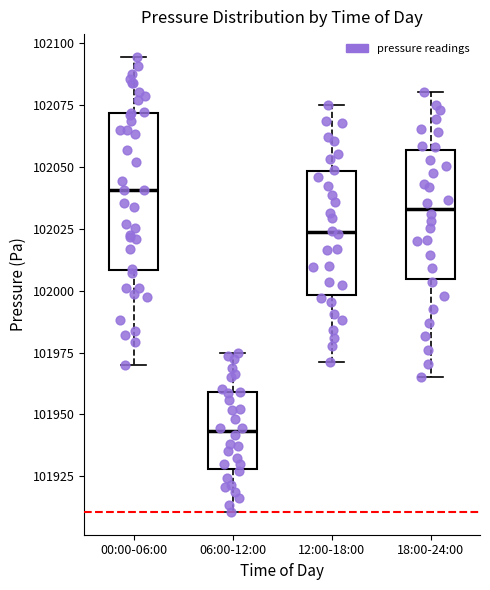

Which box is the tallest, from its lower edge to its upper edge?

00:00-06:00